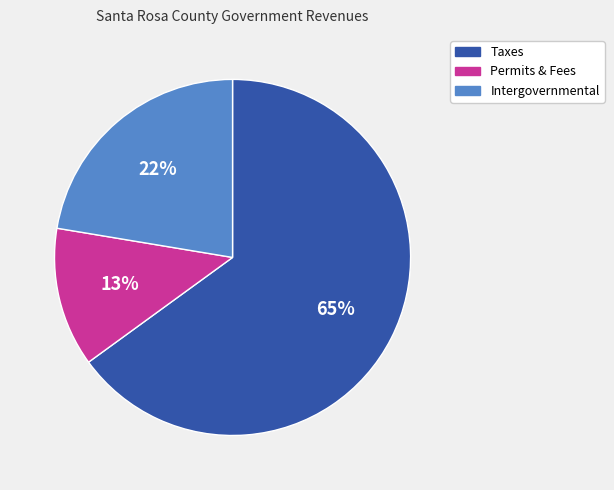

To the nearest percent, what is the average slice percentage?

33%